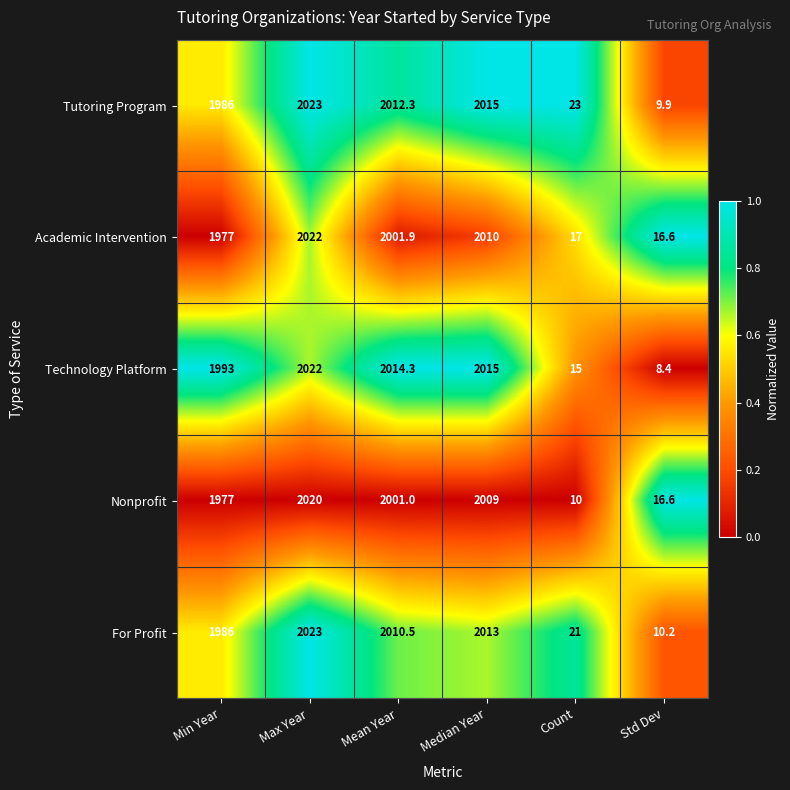

At which label is For Profit closest to 1016?

Min Year